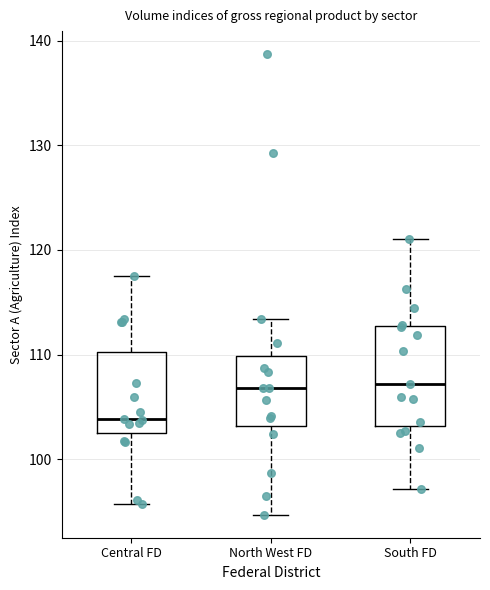

Where does the lower whisker of the box for North West FD end on the y-axis? The values are not printed on the chart, so give them approximately, as read against the axis.

95